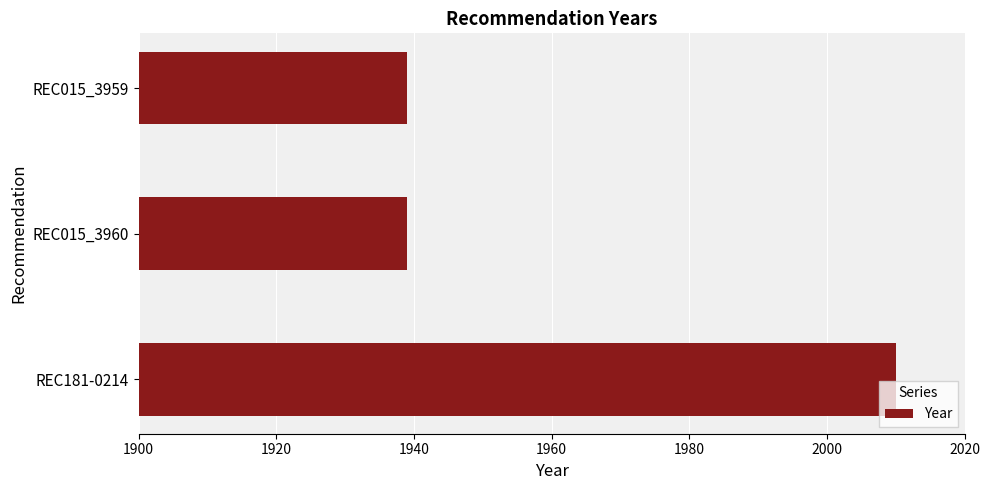

What is the change in value from REC181-0214 to REC015_3960?

-71